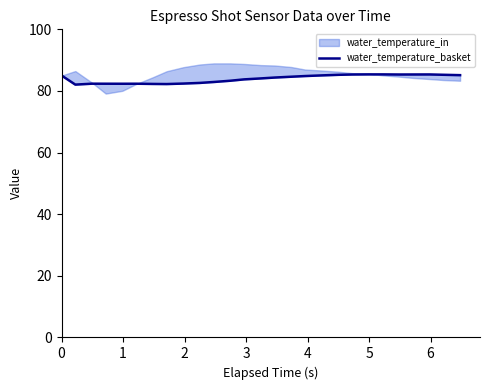

Is this an area chart (filled region under the line)?

No